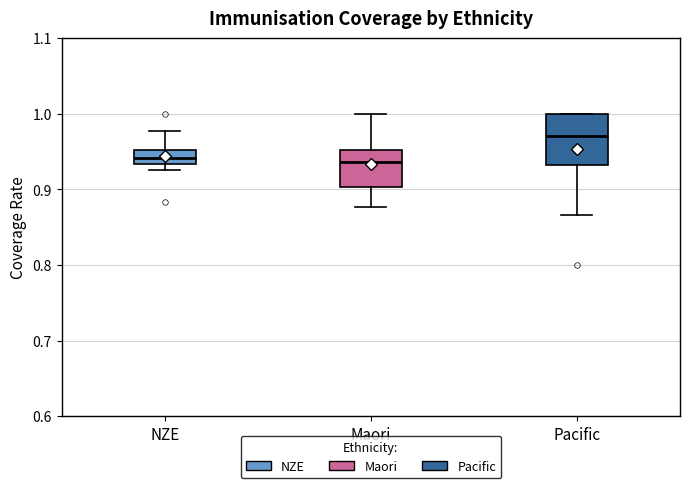

Which box is the tallest, from its lower edge to its upper edge?

Pacific